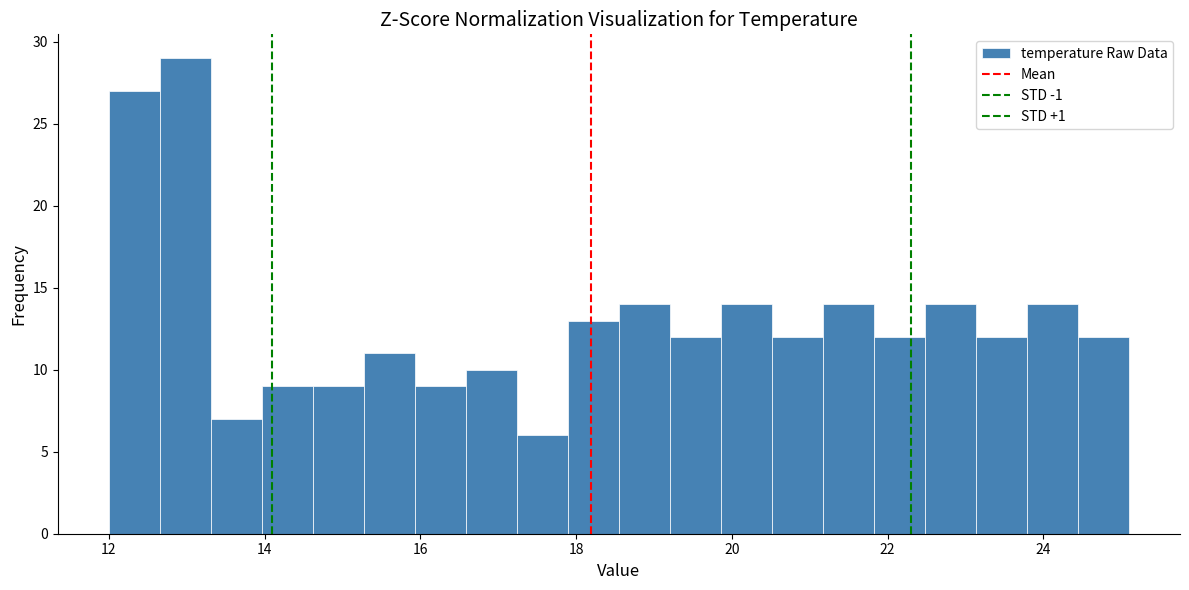

Read against the x-axis, roughly where is the centre of the tallest bar?

13.0